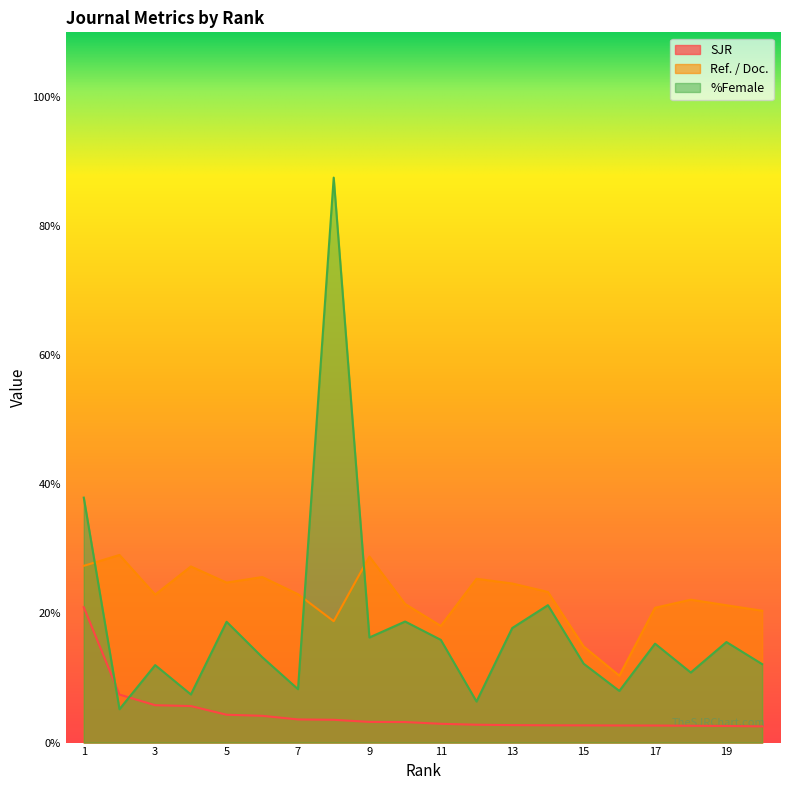

What is the total value across all series at 18?

35.6